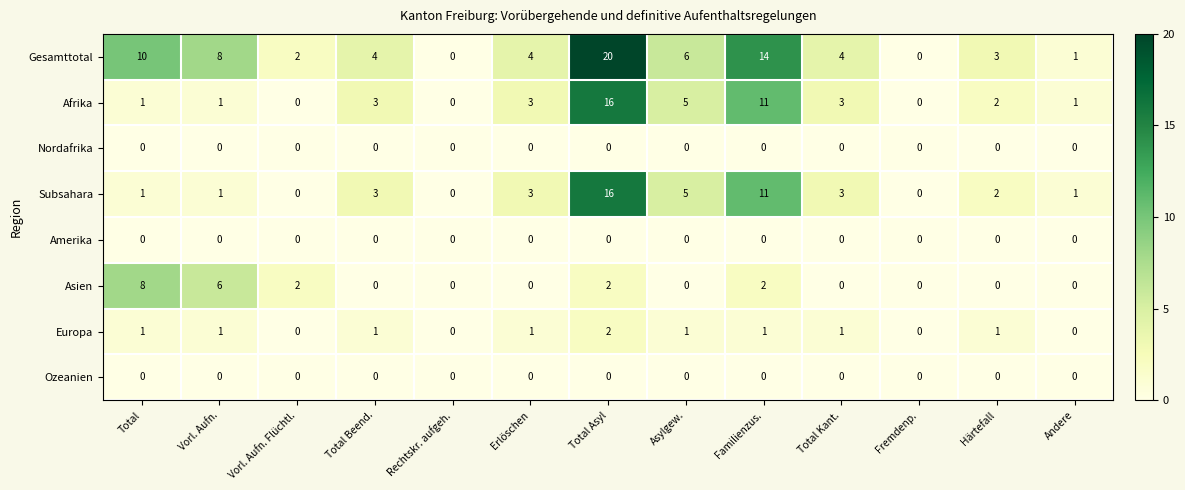

True or false: Nordafrika has a value of 0 at Total Kant..

True